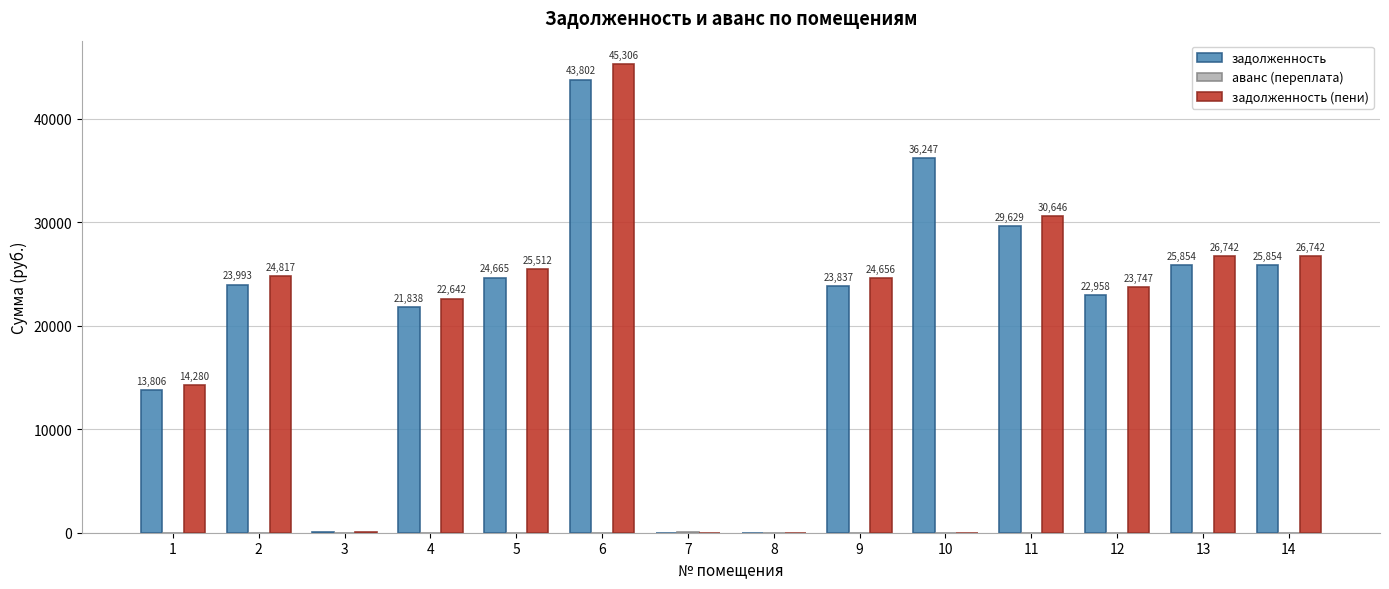

Which category has the highest value across all series?

6